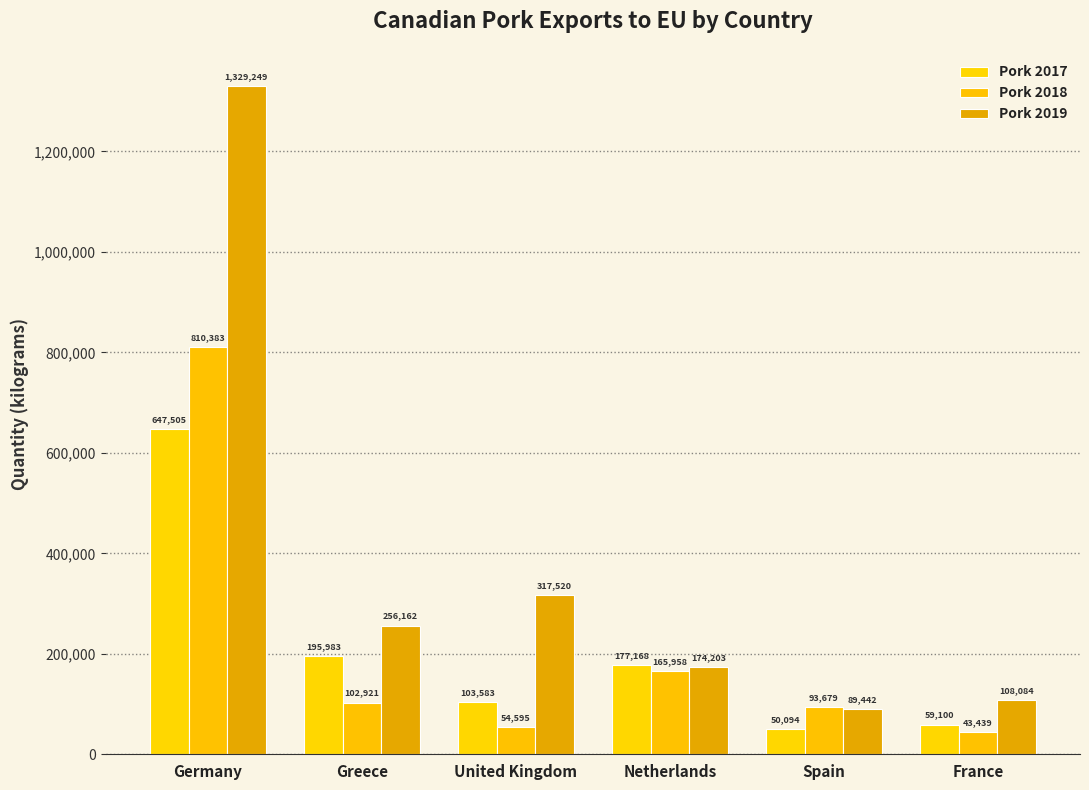

What is the difference between the second highest and second lowest values in the Pork 2017 series?

136883